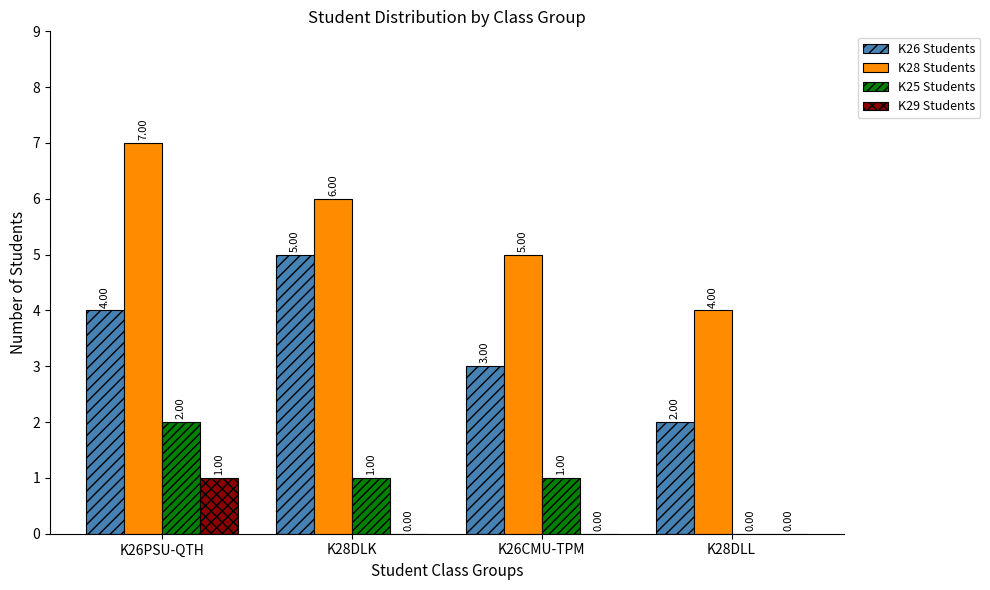

True or false: K28 Students has a value of 11 at K26PSU-QTH.

False